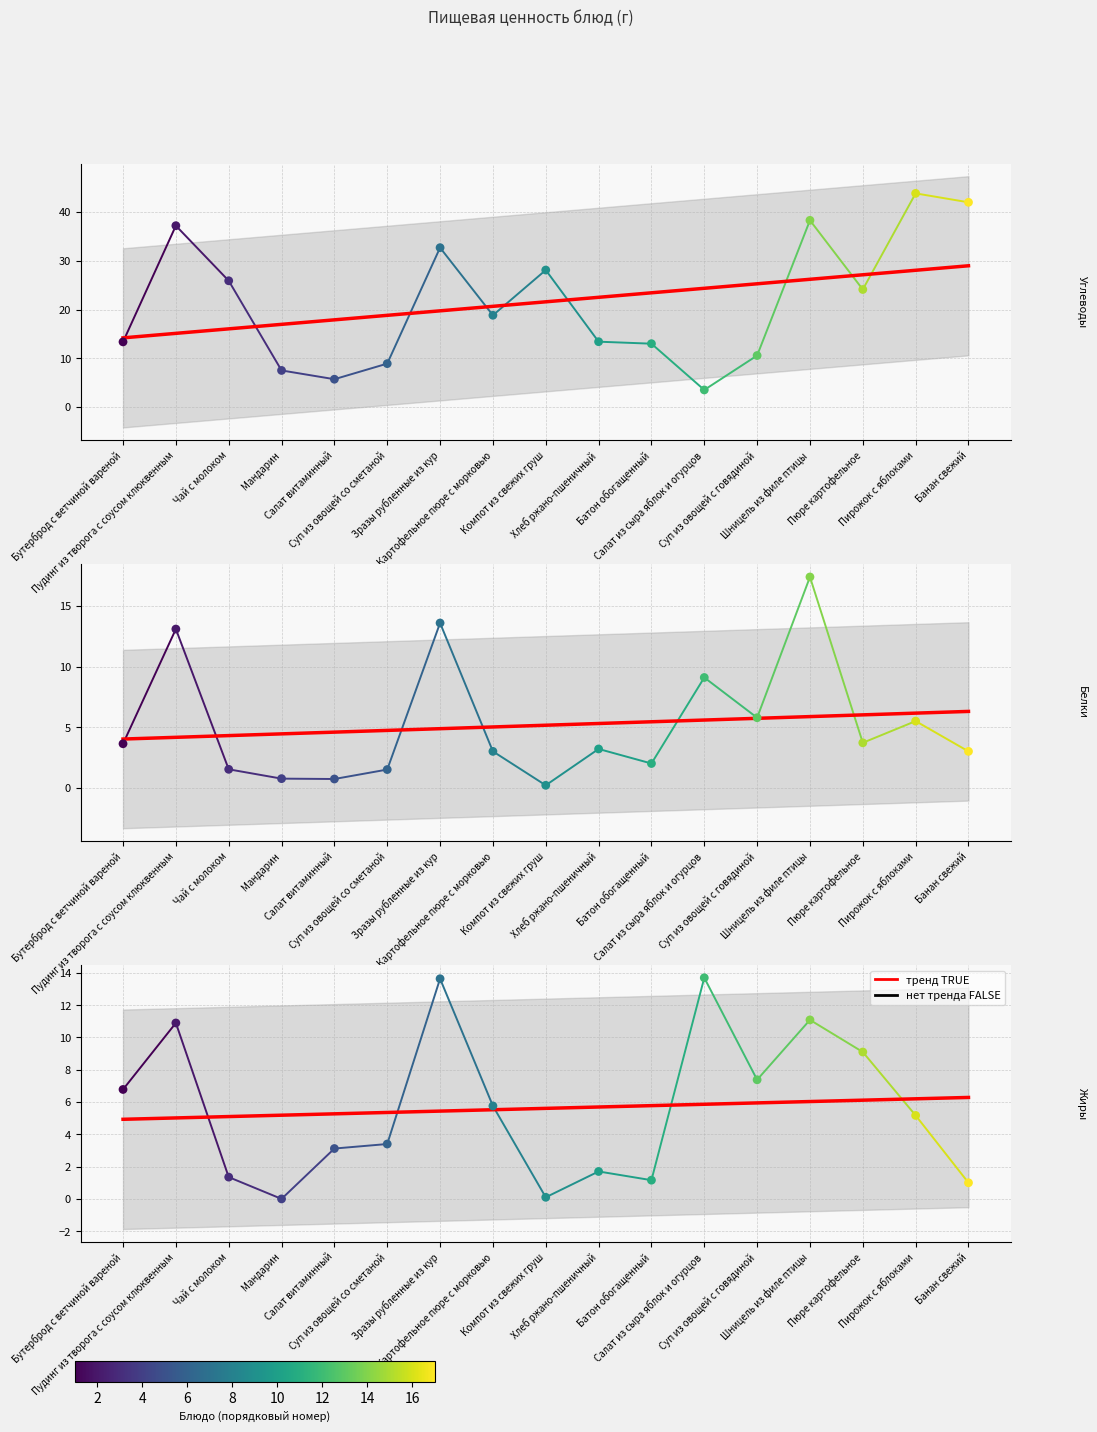

At which category is the sum across all series the highest?

Шницель из филе птицы